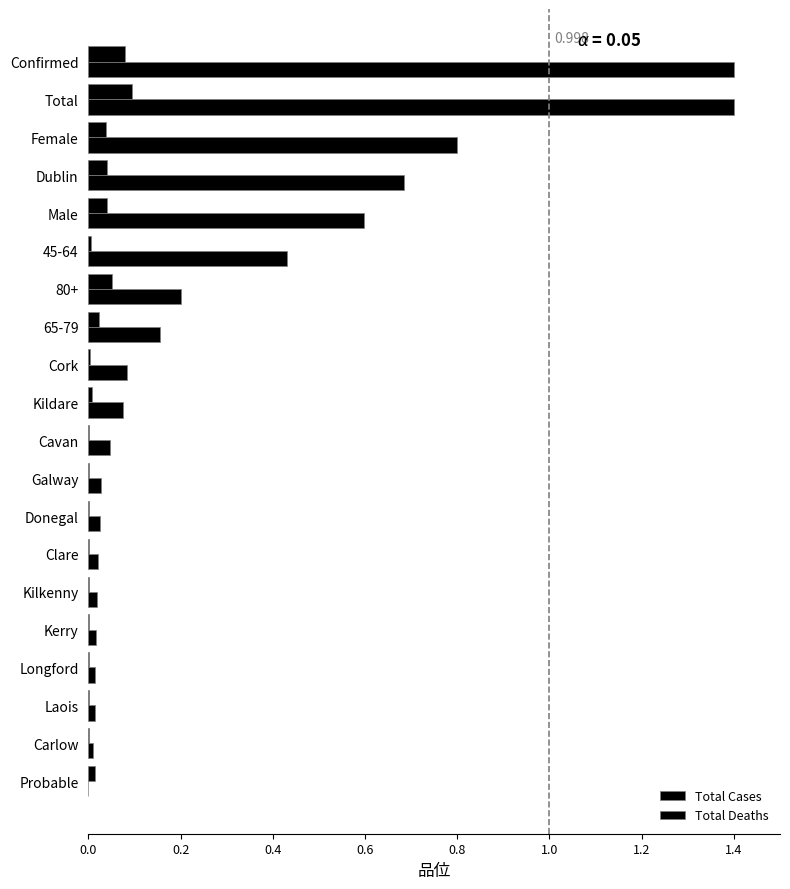

Count the number of categories in the chart.

20